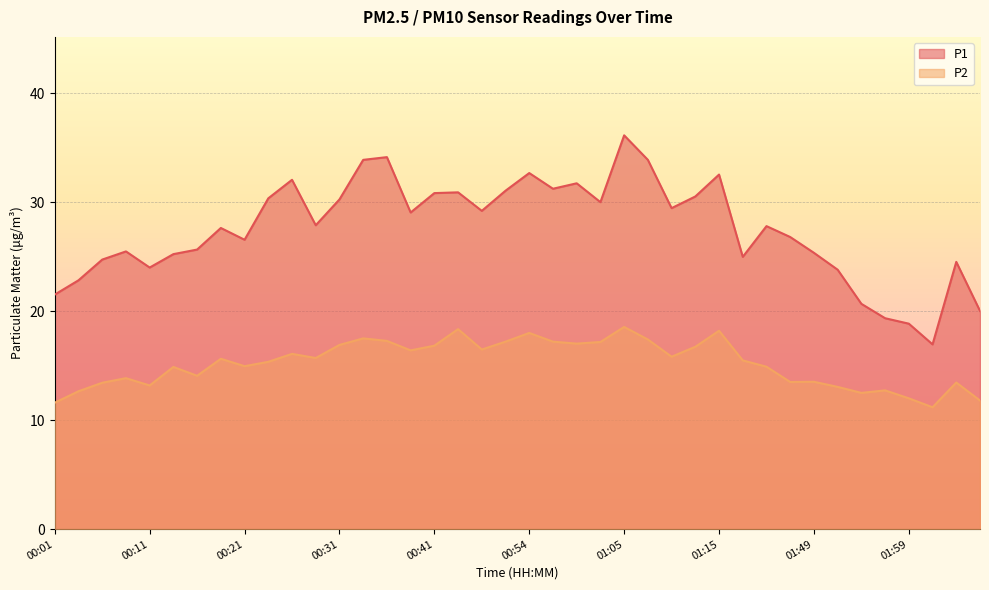

At which category does the chart reach its minimum across all series?

02:02